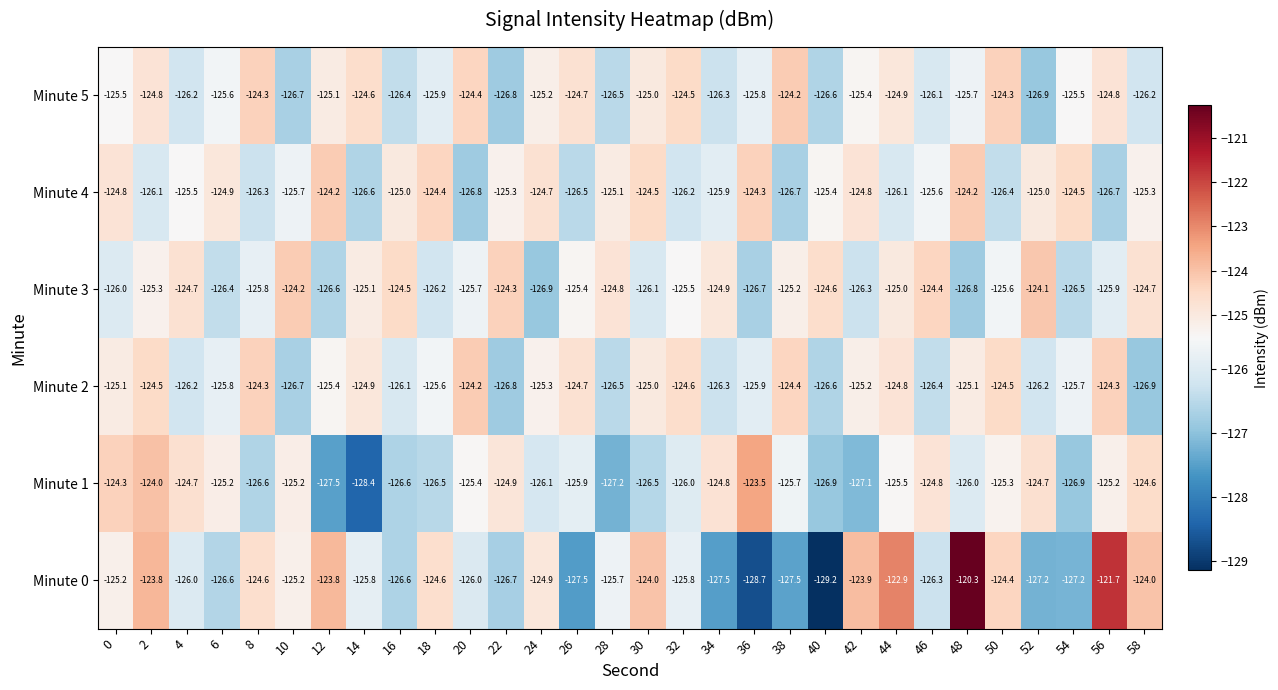

The value of Minute 3 at 52 is -124.1. True or false?

True